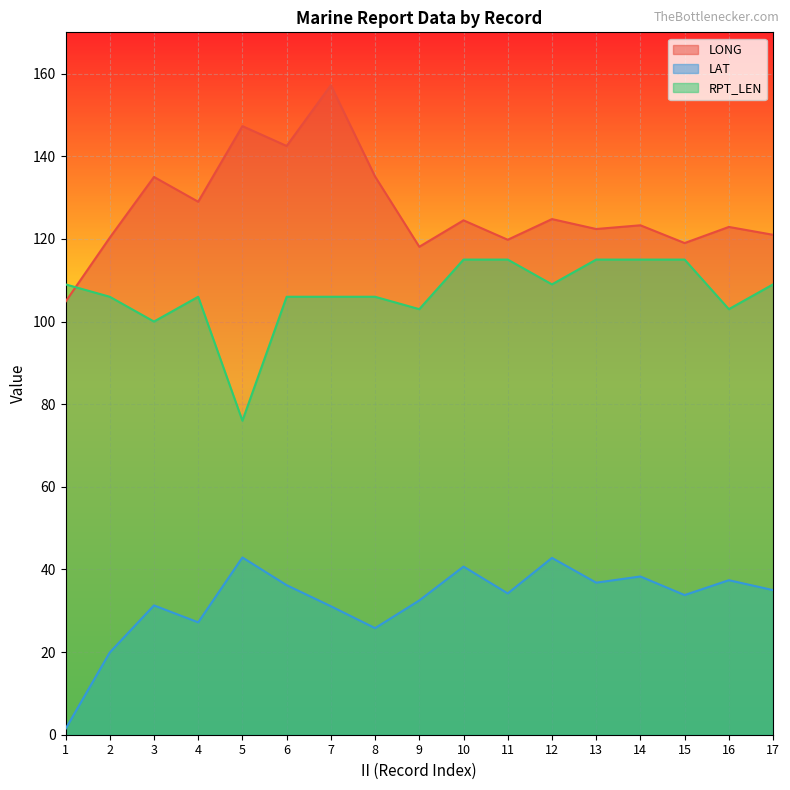

True or false: LONG and RPT_LEN cross at least once.

True